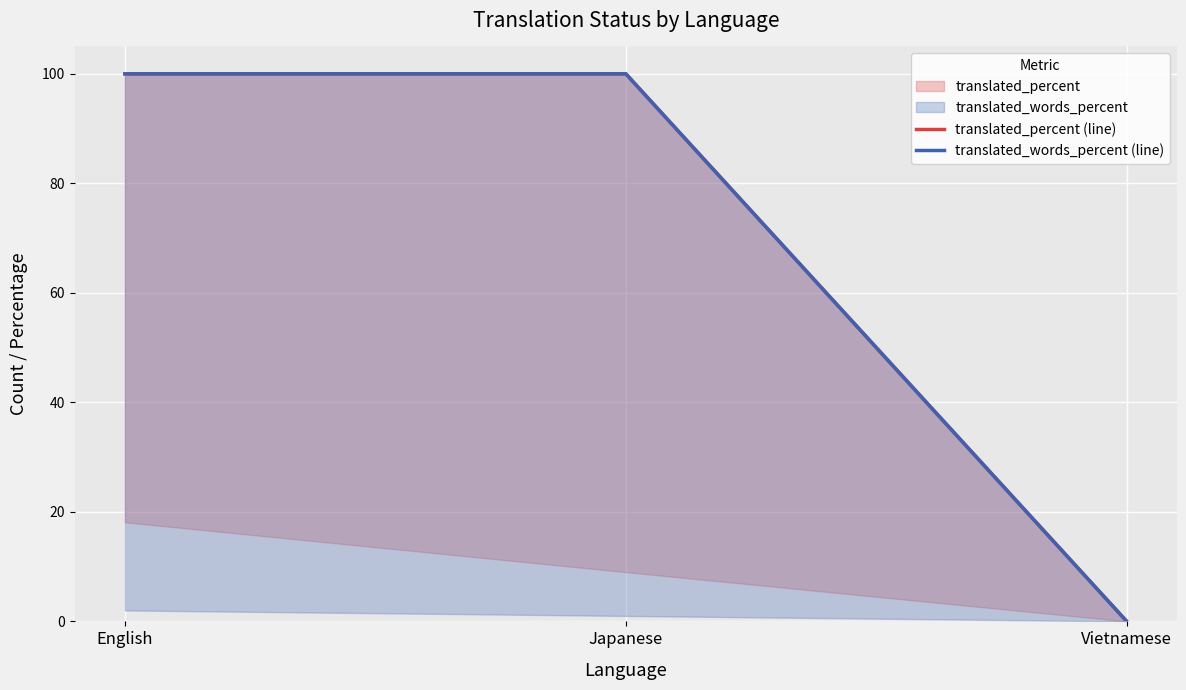

What is the difference between the translated_words_percent (line) values at Vietnamese and Japanese?

100